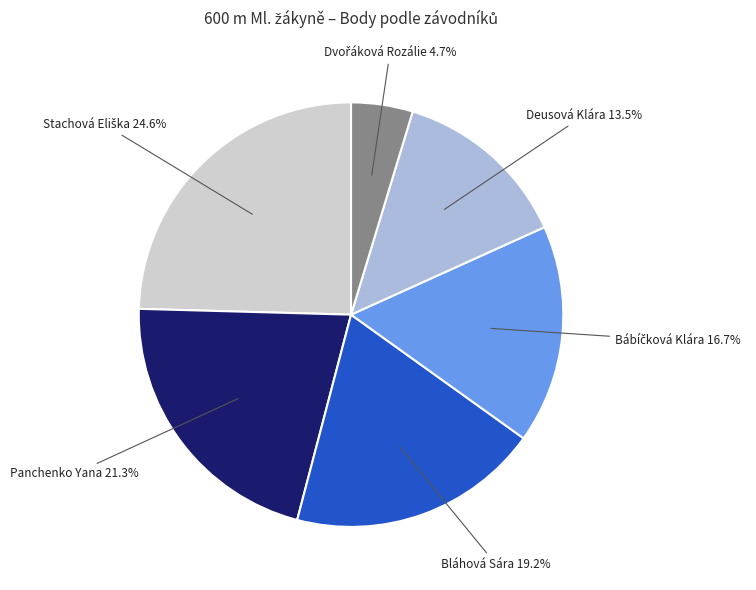

True or false: Bláhová Sára accounts for 19% of the total.

True